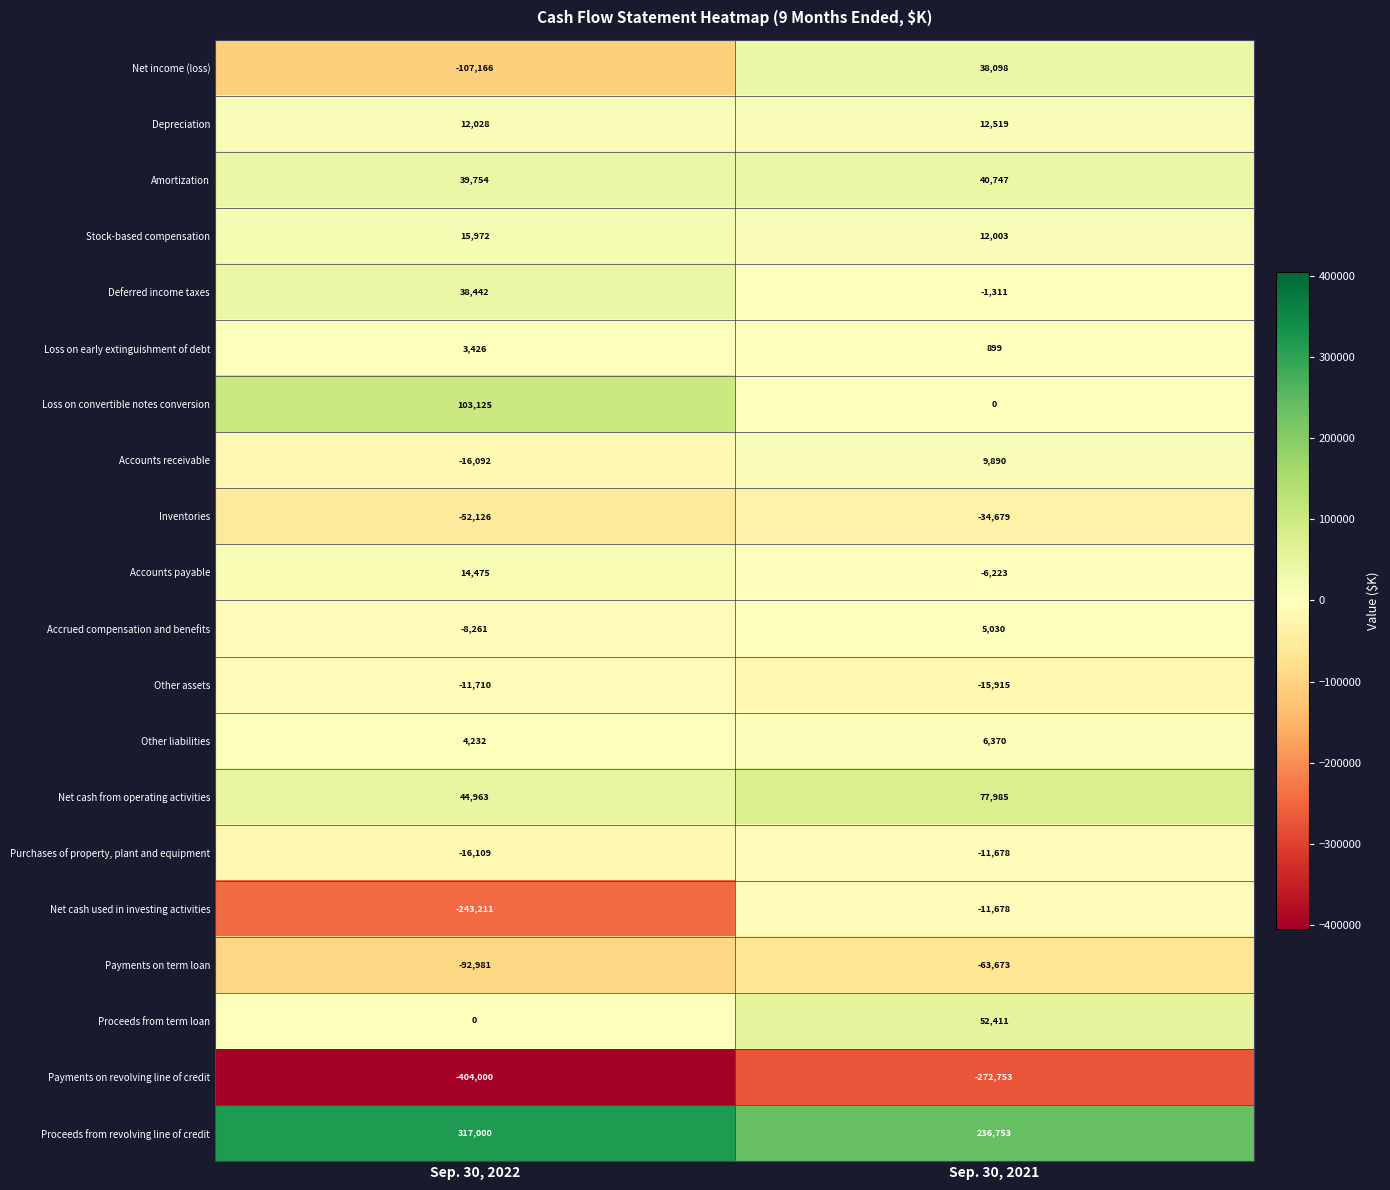

What is the sum of the Deferred income taxes values at Sep. 30, 2022 and Sep. 30, 2021?

37131